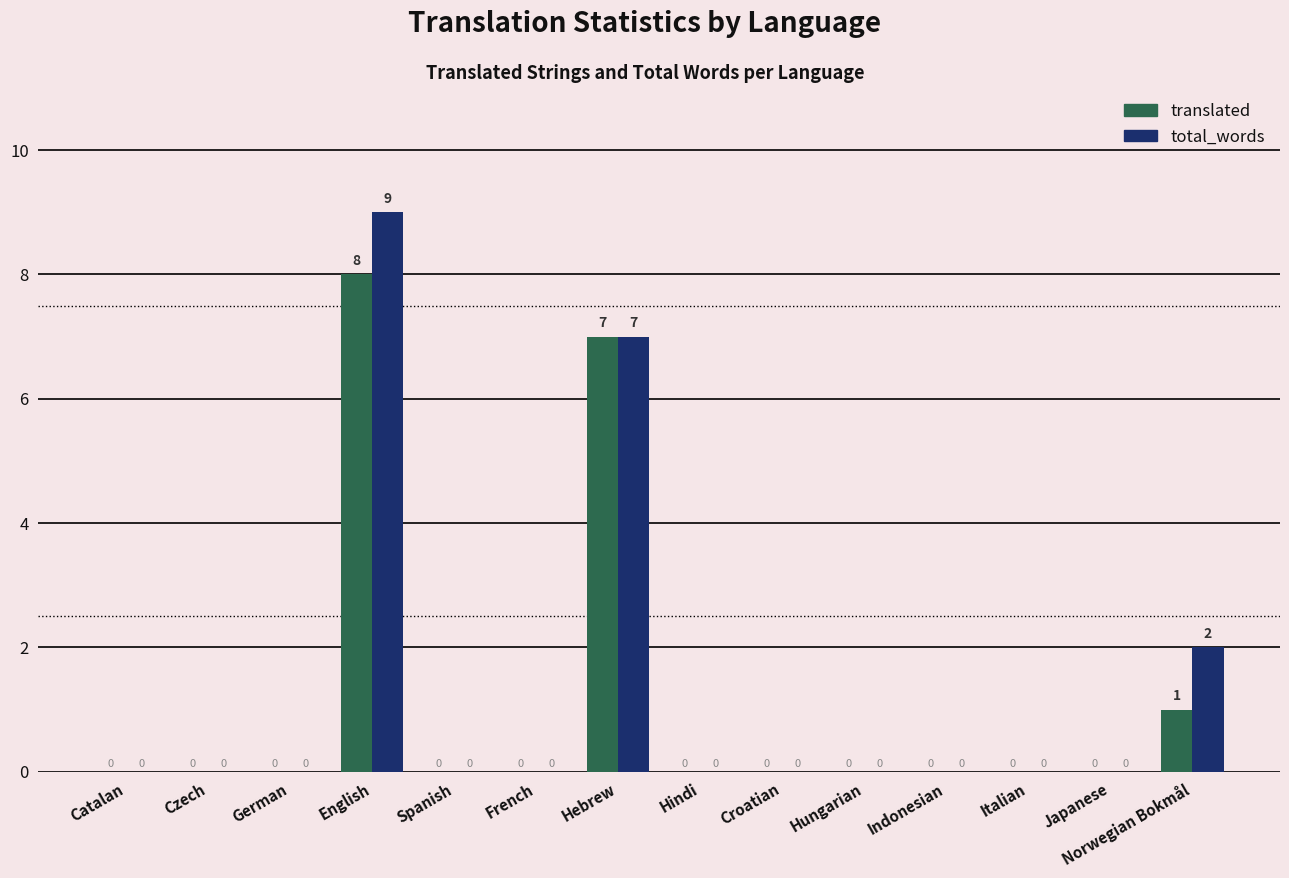

Reading left to right, what are all the values shown in this chart?

translated: 0	0	0	8	0	0	7	0	0	0	0	0	0	1
total_words: 0	0	0	9	0	0	7	0	0	0	0	0	0	2